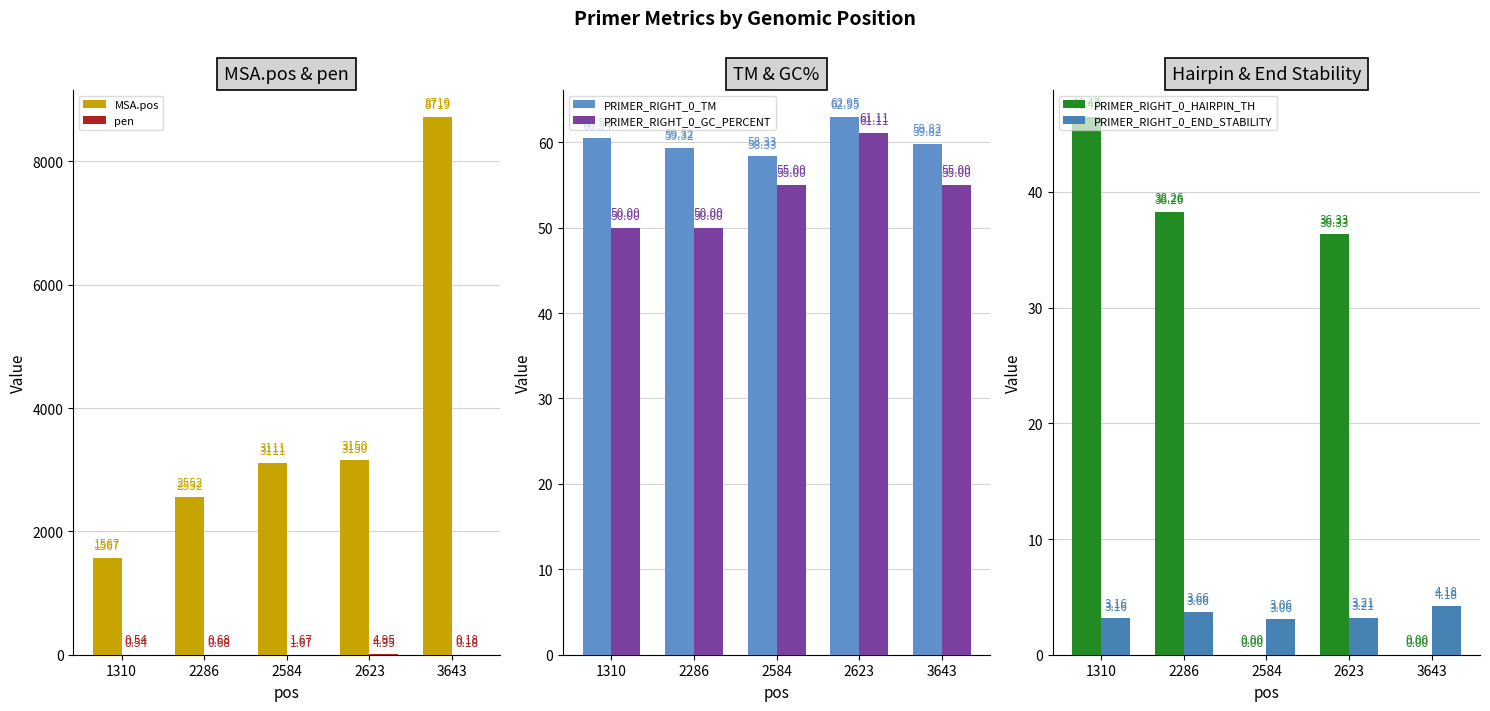

What is the difference between the maximum and second lowest values in the MSA.pos series?

6167.0